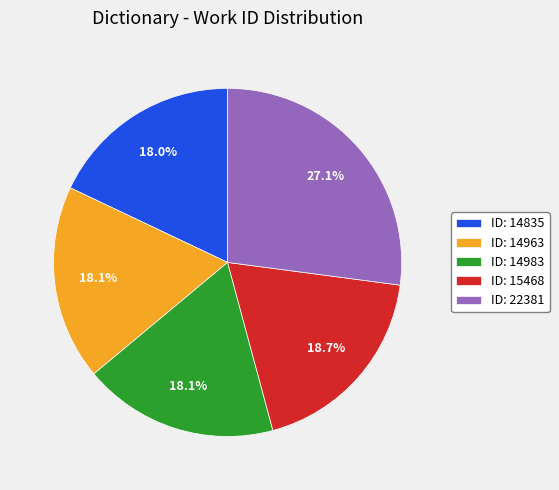

Which slice is the largest?

ID: 22381